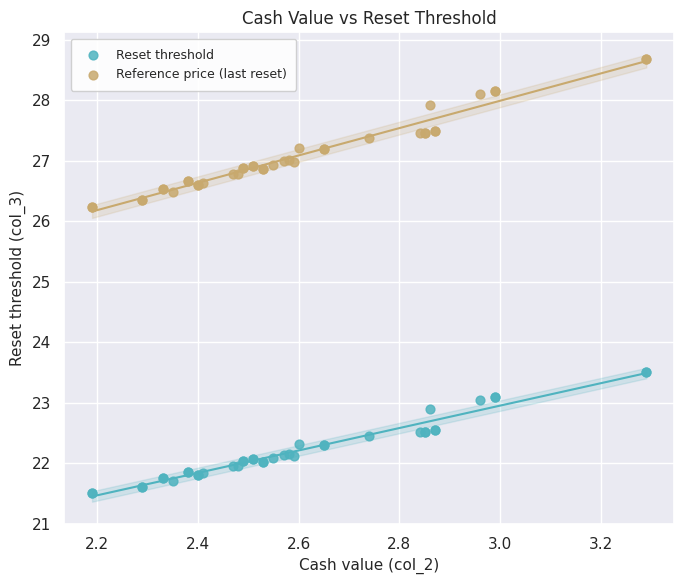

Which series reaches the maximum Y coordinate?

Reference price (last reset)